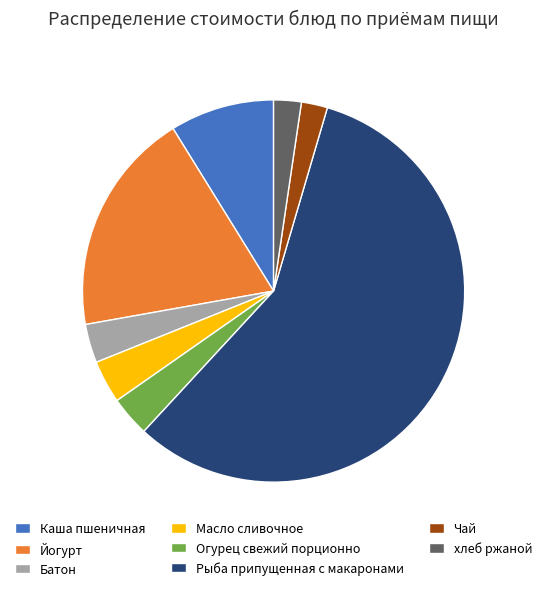

True or false: Огурец свежий порционно accounts for 3% of the total.

True